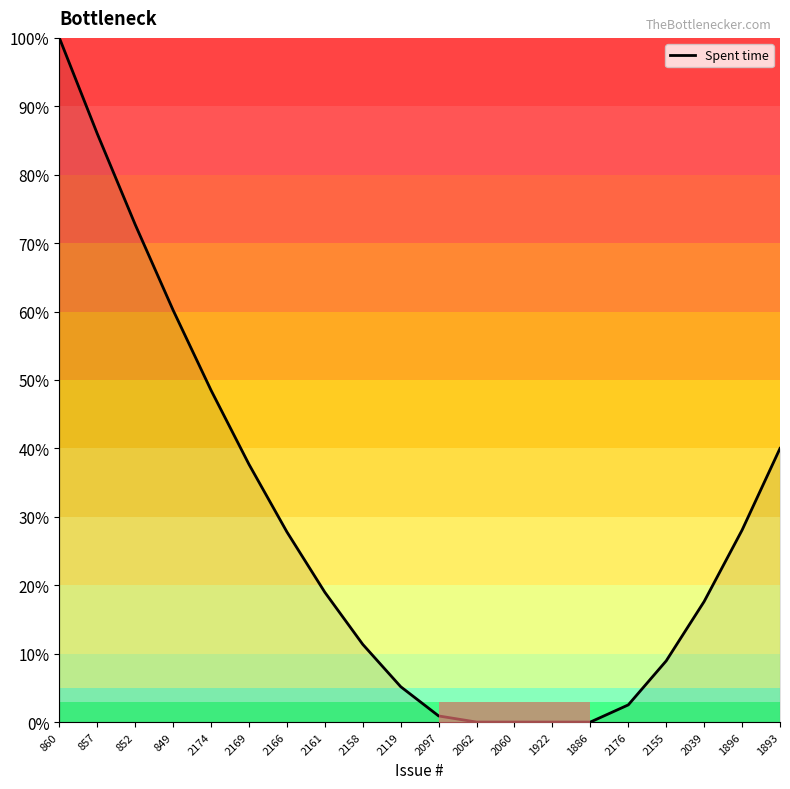

Rank the categories by value from lowest to highest.

2062, 2060, 1922, 1886, 2097, 2176, 2119, 2155, 2158, 2039, 2161, 2166, 1896, 2169, 1893, 2174, 849, 852, 857, 860